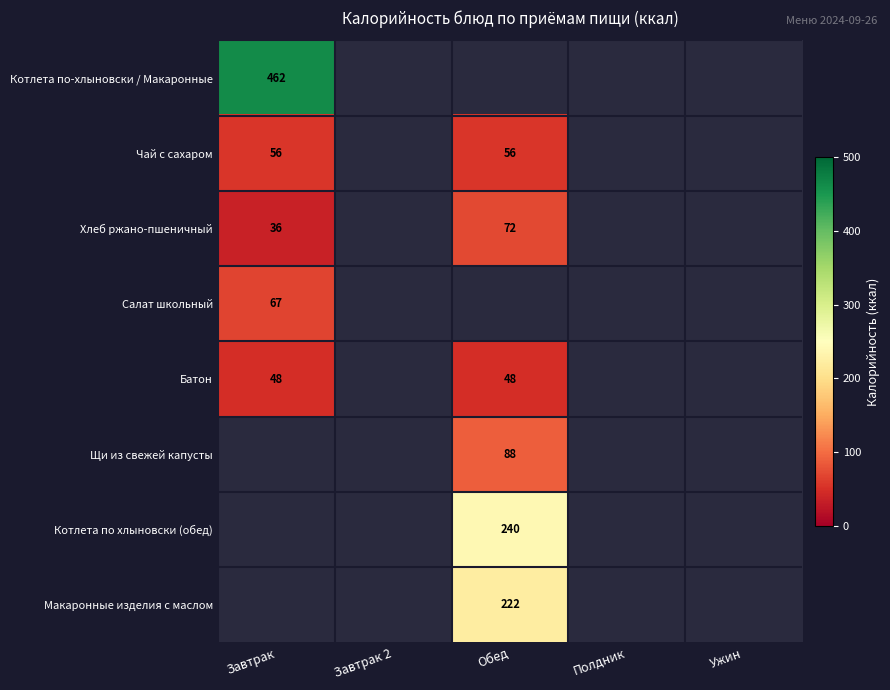

Is it true that Салат школьный equals 67 at Завтрак?

True